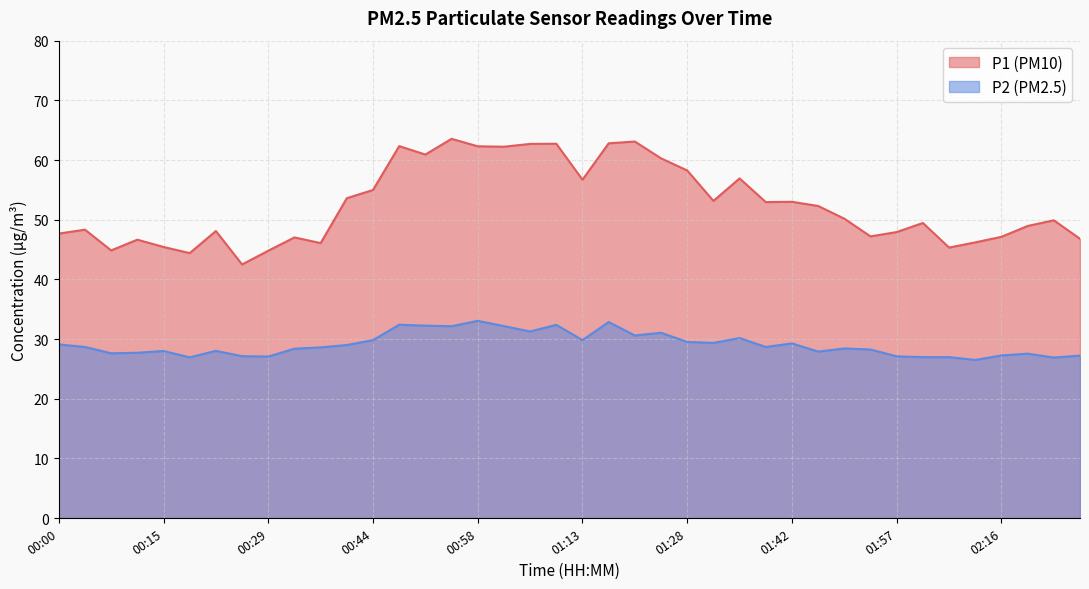

What is the sum of the P1 values at 00:22 and 01:24?

108.4